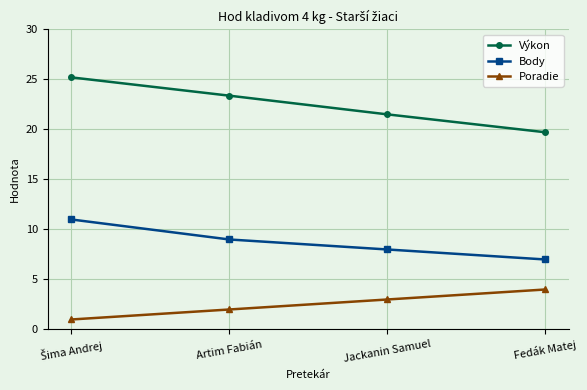

What is the difference between the maximum and minimum values in the Poradie series?

3.0